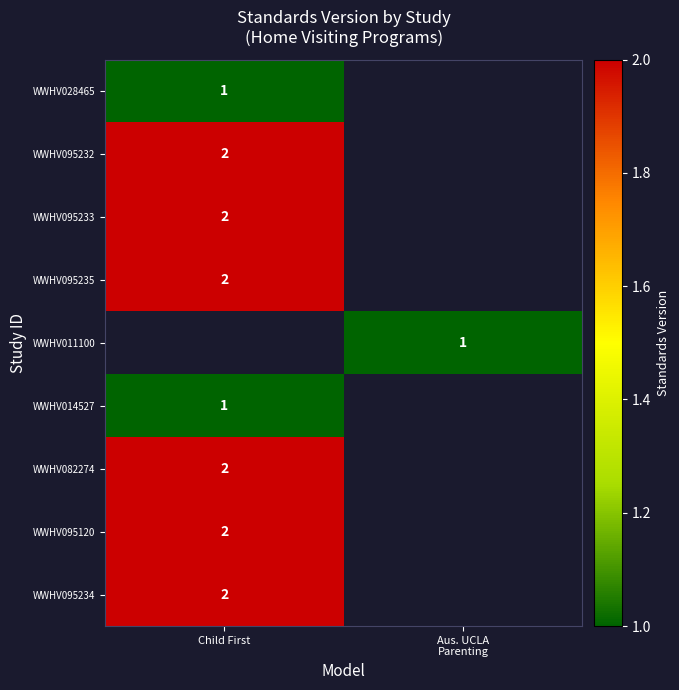

Between Aus. UCLA
Parenting and Child First, which is larger?

Child First